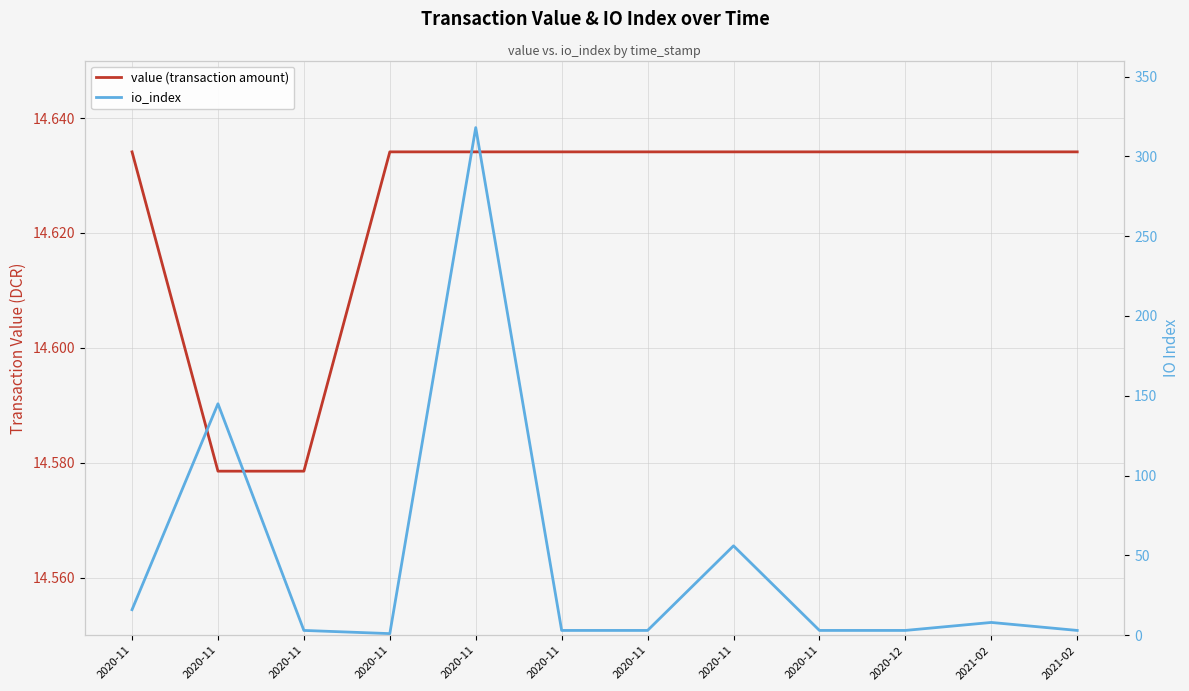

At which label does value (transaction amount) reach its minimum?

2020-11